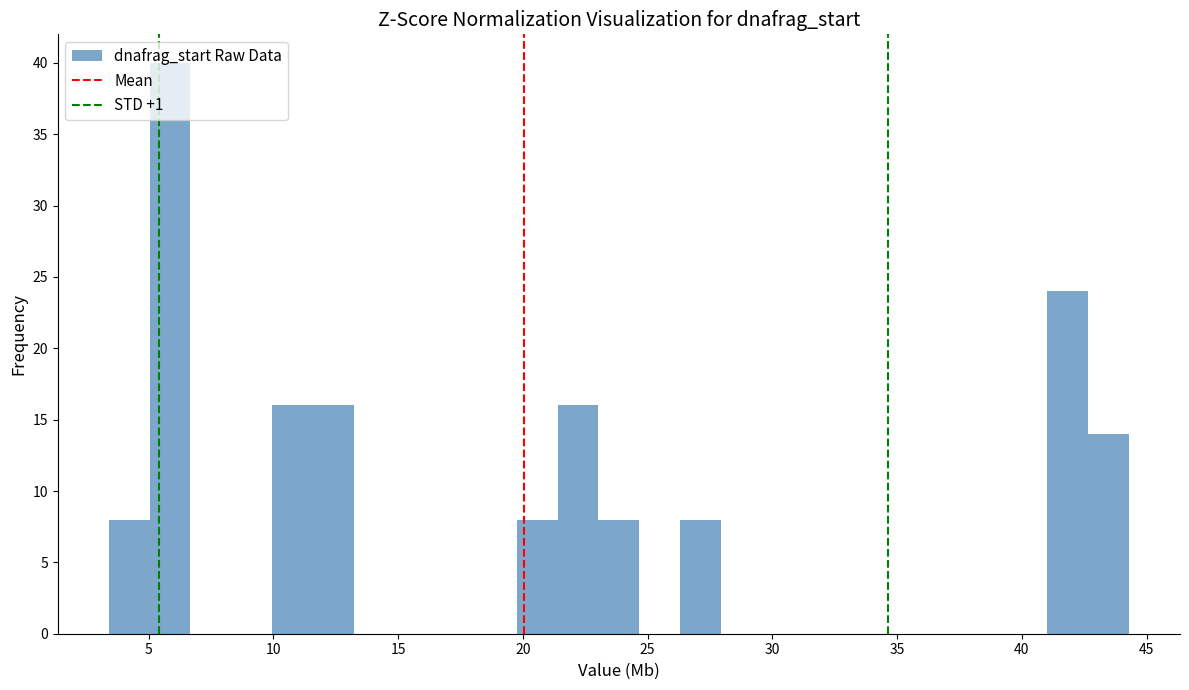

Read against the x-axis, roughly where is the centre of the tallest bar?

6.0